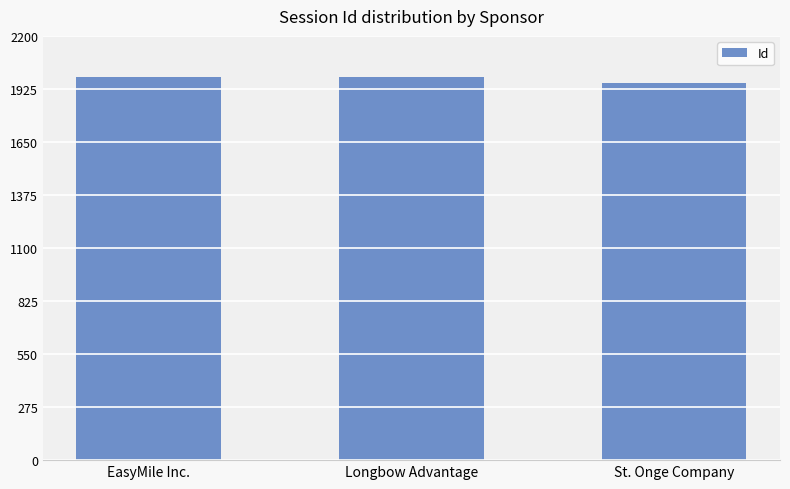

What is the sum of all values?

5927